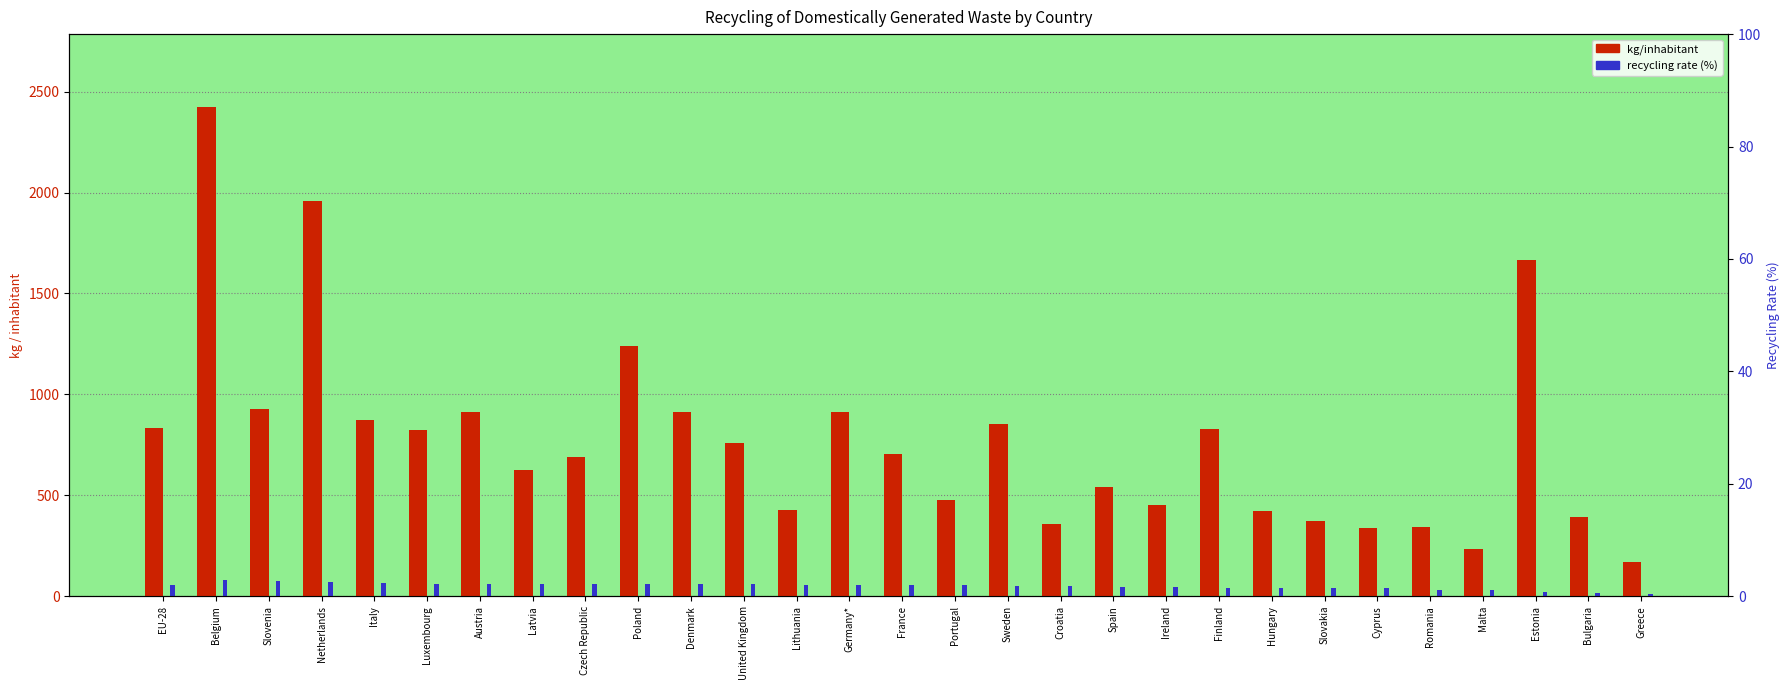

What is the minimum value shown in the chart?

10